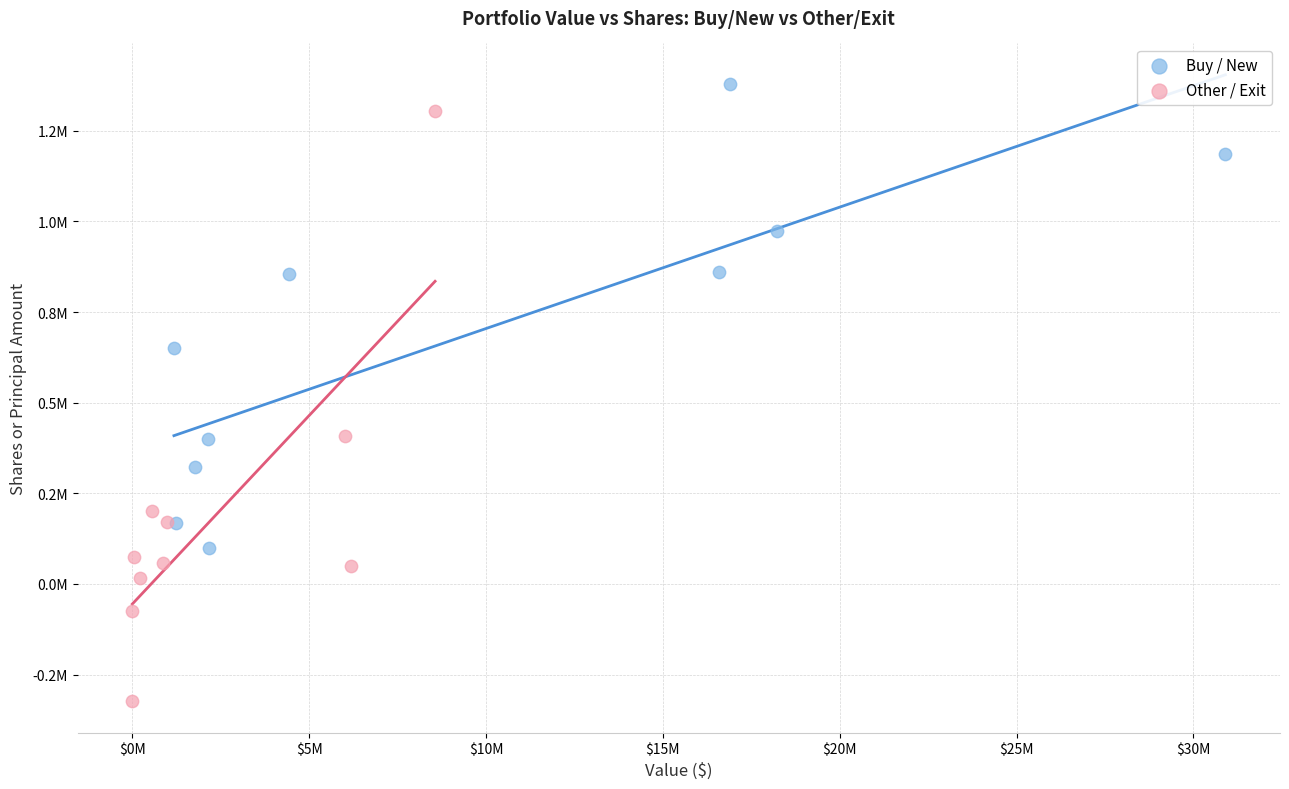

Which series contains the highest Y value?

Buy / New